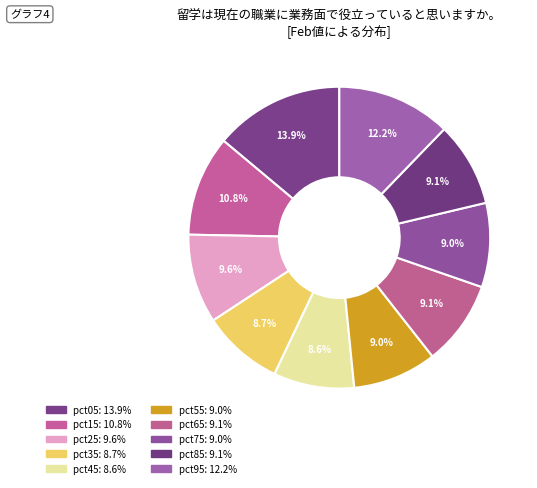

How many segments does this pie chart have?

10